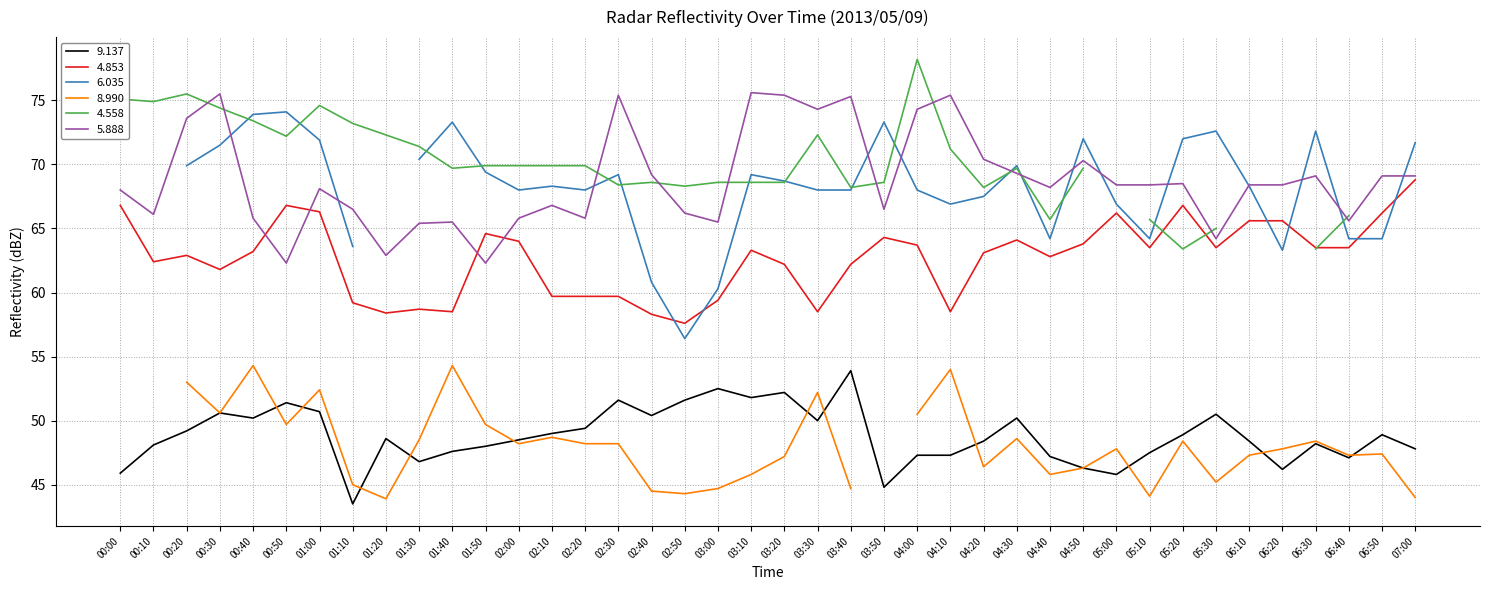

Does the chart display data point markers on the line(s)?

No